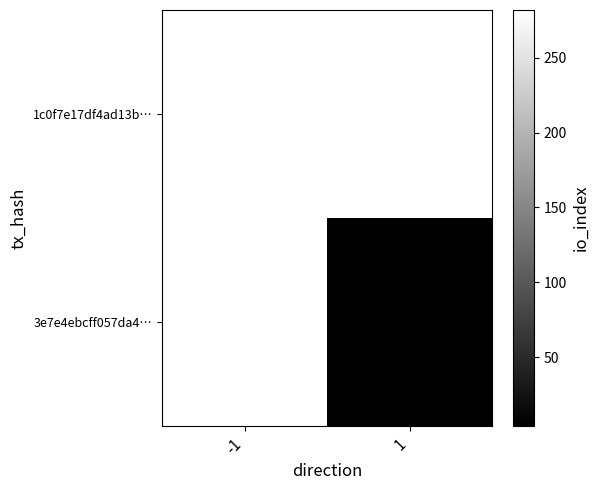

Between 1 and -1, which is larger?

-1